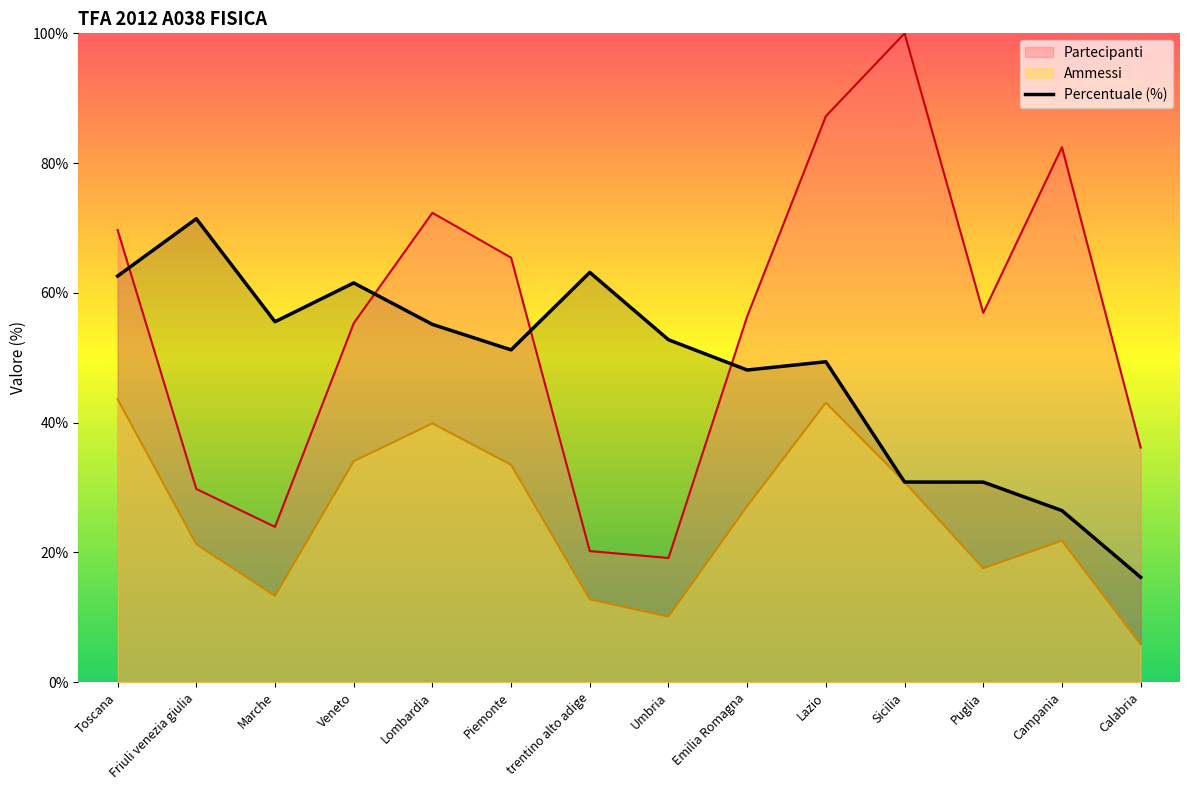

Where is Ammessi nearest to the value 24?

Campania